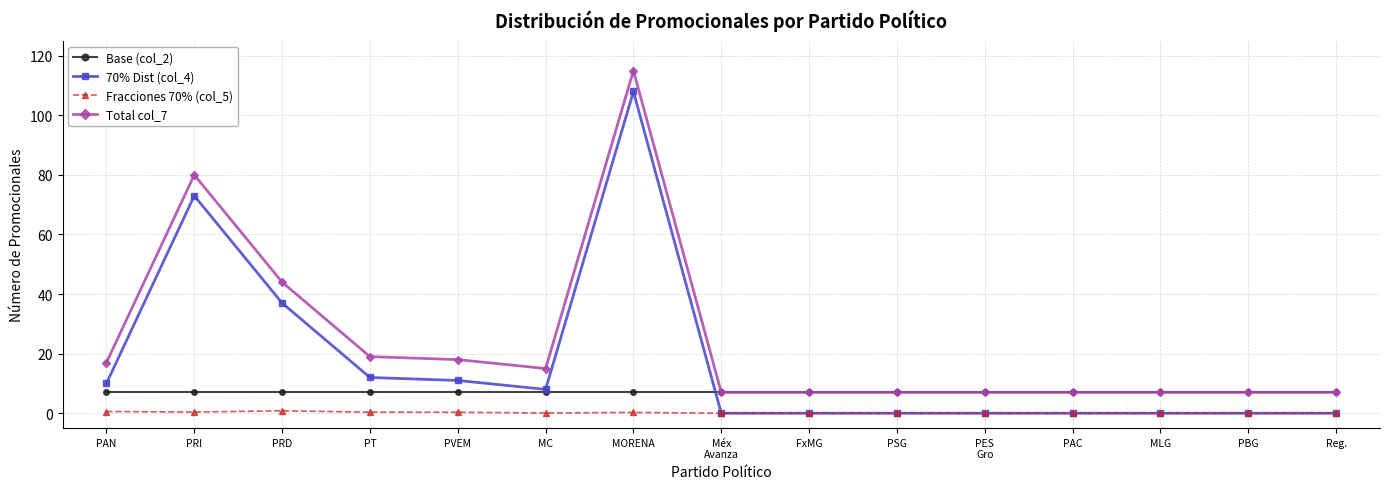

Which series has the largest total across all categories?

Total col_7